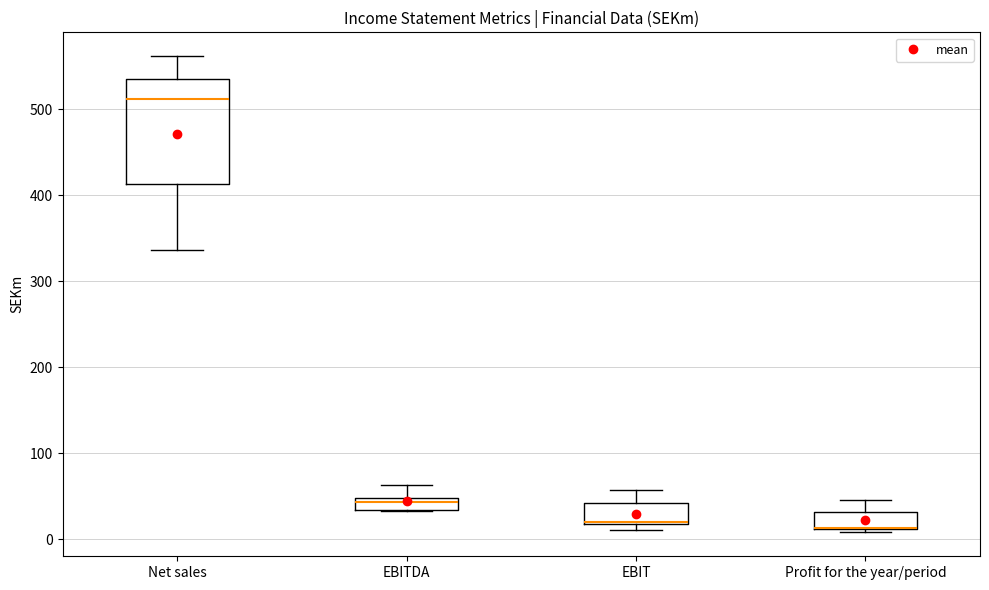

Which box is the tallest, from its lower edge to its upper edge?

Net sales